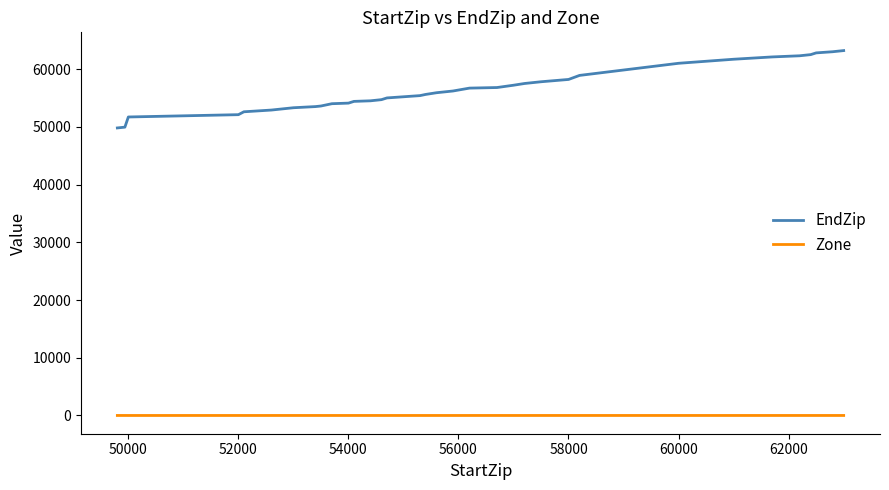

What is the greatest value displayed?

63199